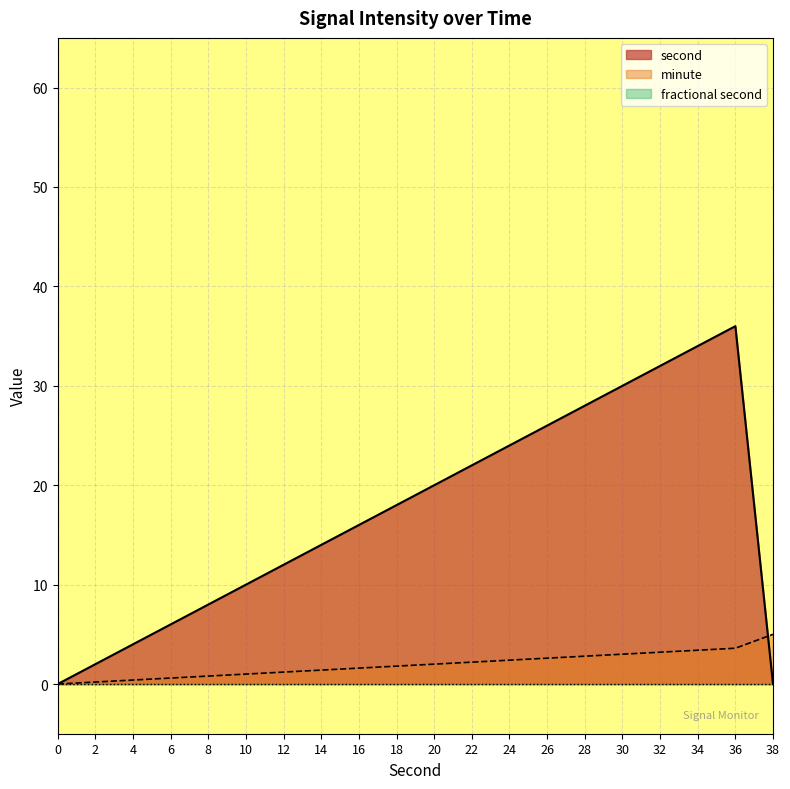

True or false: minute and fractional second cross at least once.

False